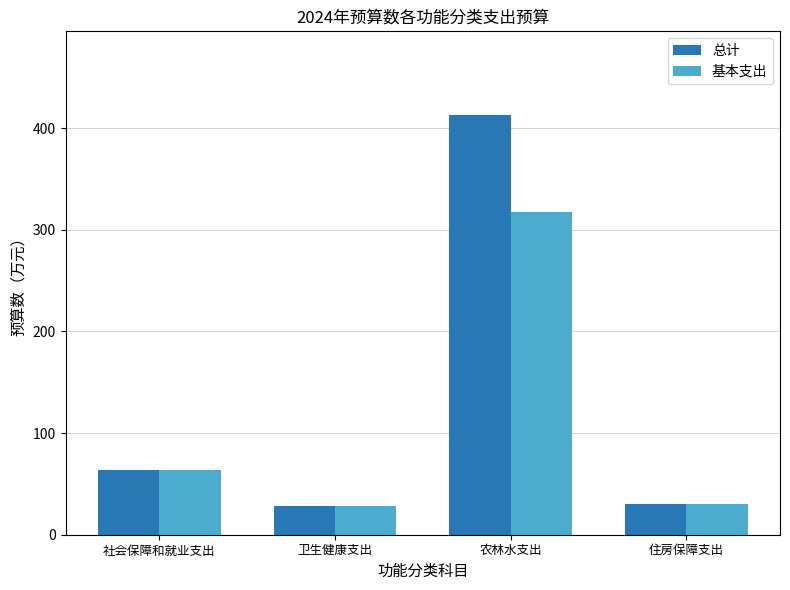

The 基本支出 series shows 63.3 at 社会保障和就业支出. True or false?

True